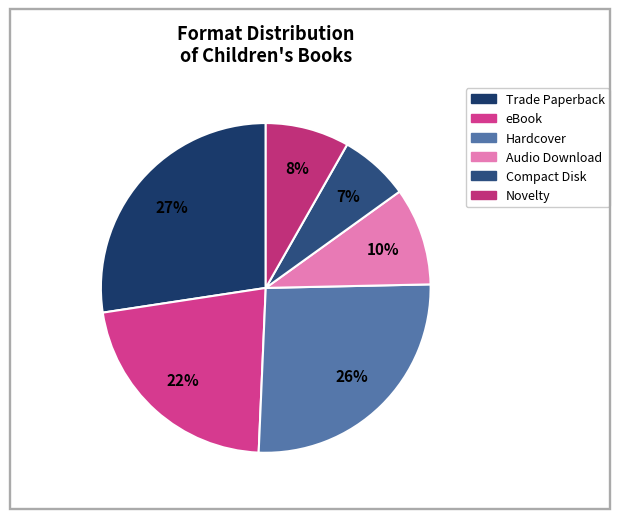

Rank the categories by value from highest to lowest.

Trade Paperback, Hardcover, eBook, Audio Download, Novelty, Compact Disk